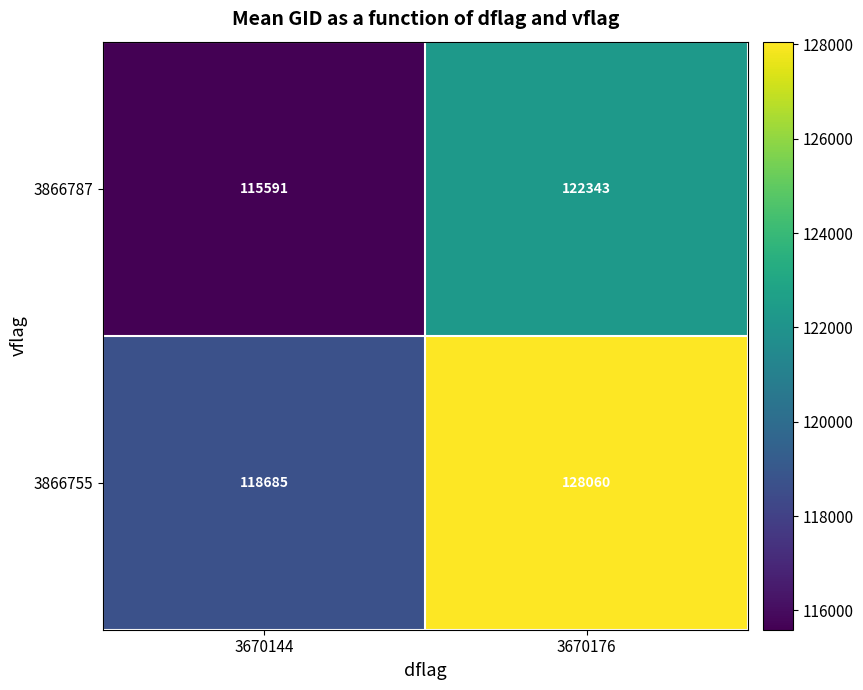

Rank the series by their maximum value, from highest to lowest.

3866755, 3866787